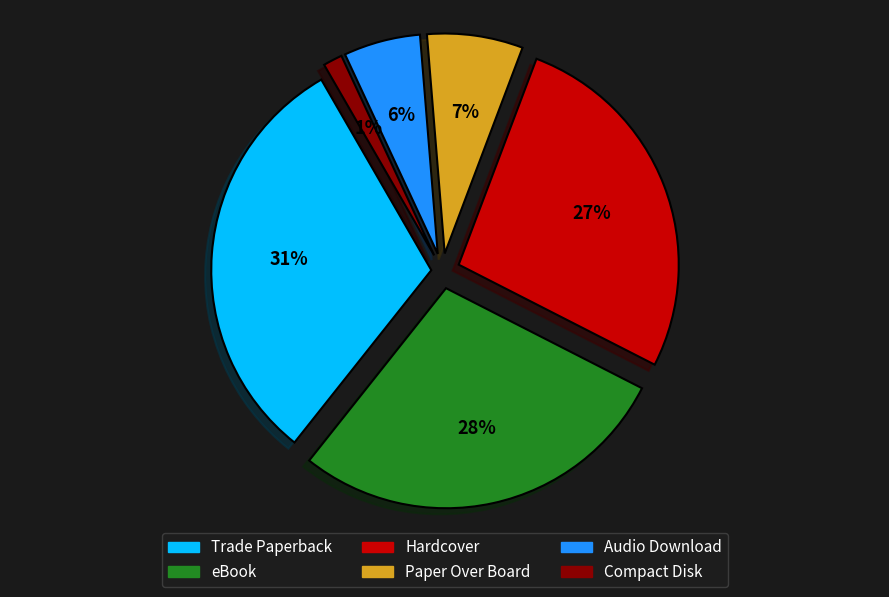

Which has a higher value, Audio Download or Compact Disk?

Audio Download